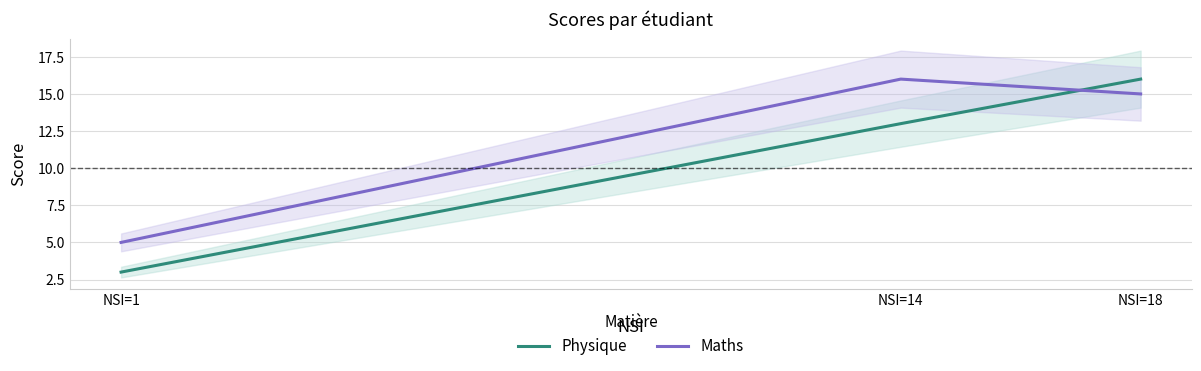

What is the value of the Physique point at the 2nd from the left?

13